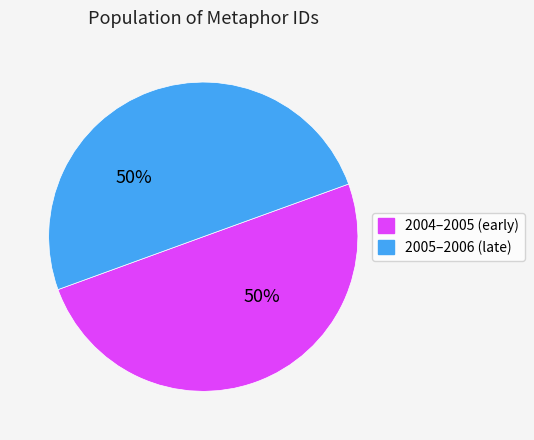

To the nearest percent, what is the average slice percentage?

50%